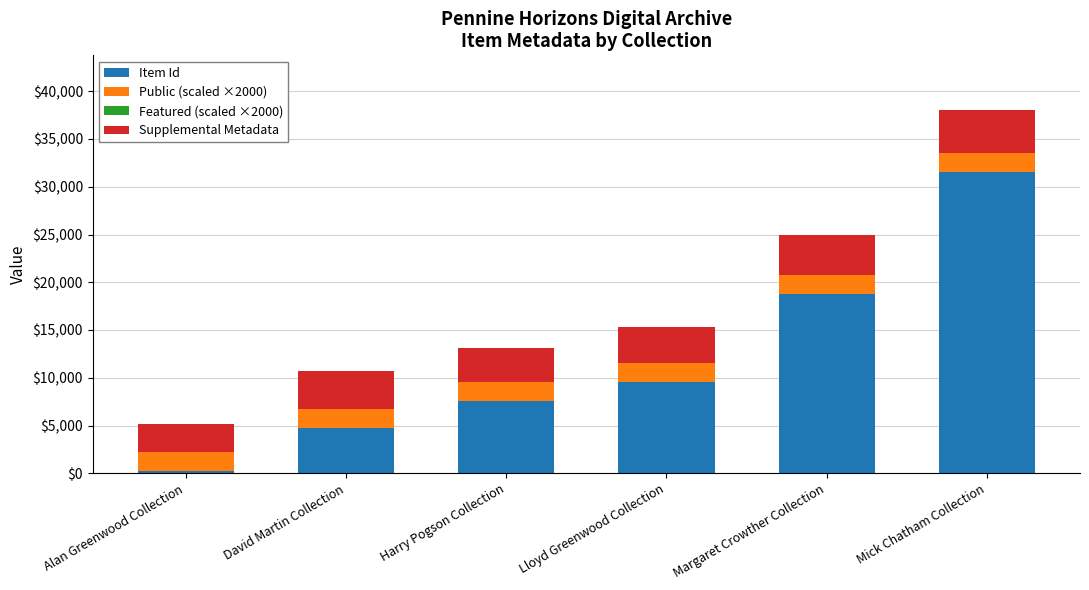

At which label does Item Id reach its peak?

Mick Chatham Collection